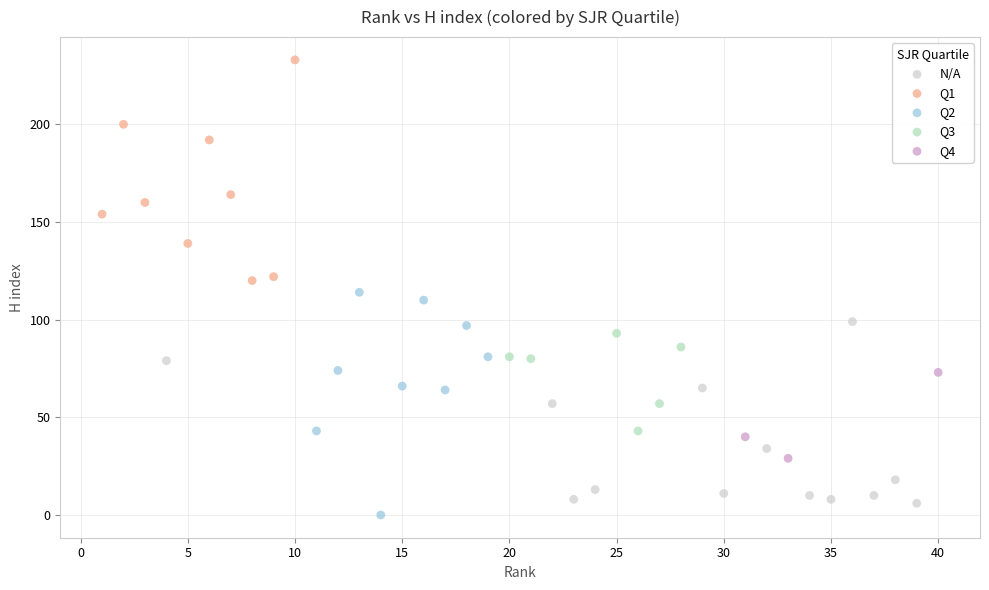

Which series contains the lowest Y value?

Q2